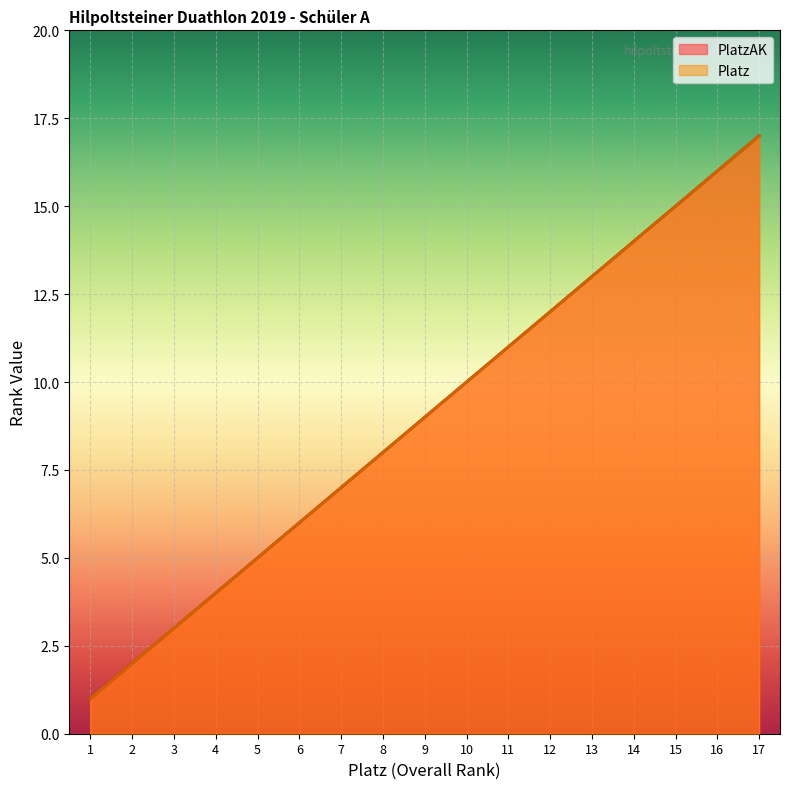

True or false: Platz and PlatzAK cross at least once.

False